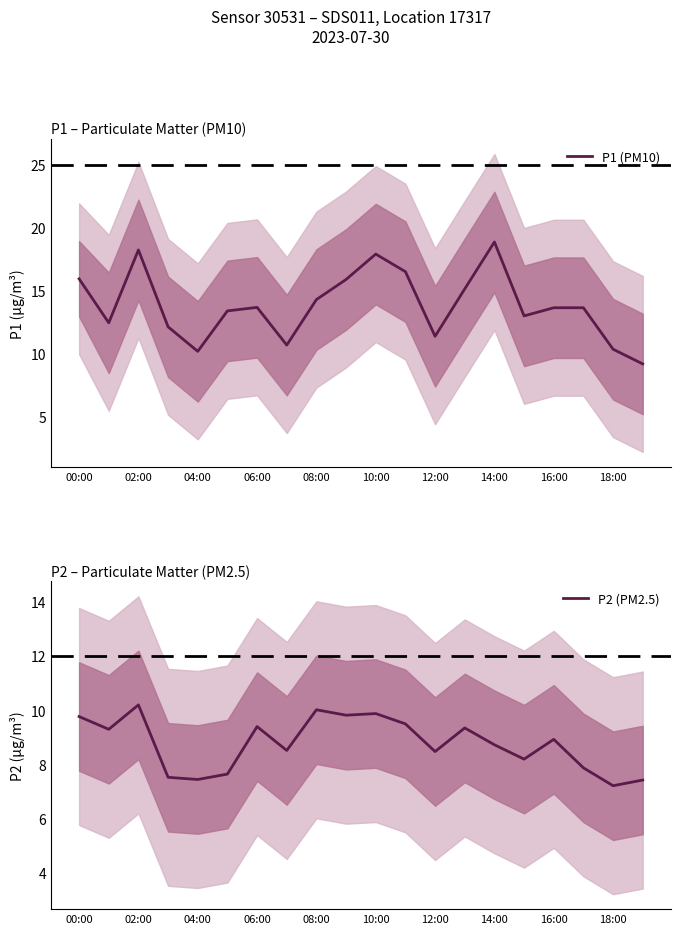

The P1 (PM10) series shows 5.1 at 08:00. True or false?

False